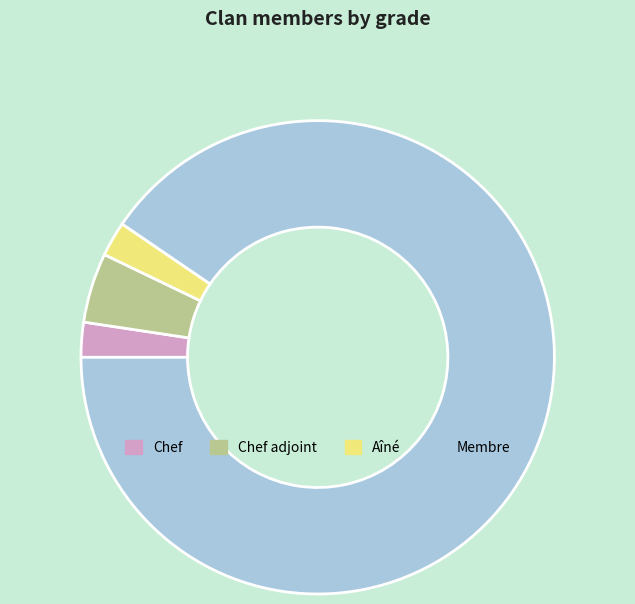

True or false: Chef adjoint accounts for 13% of the total.

False